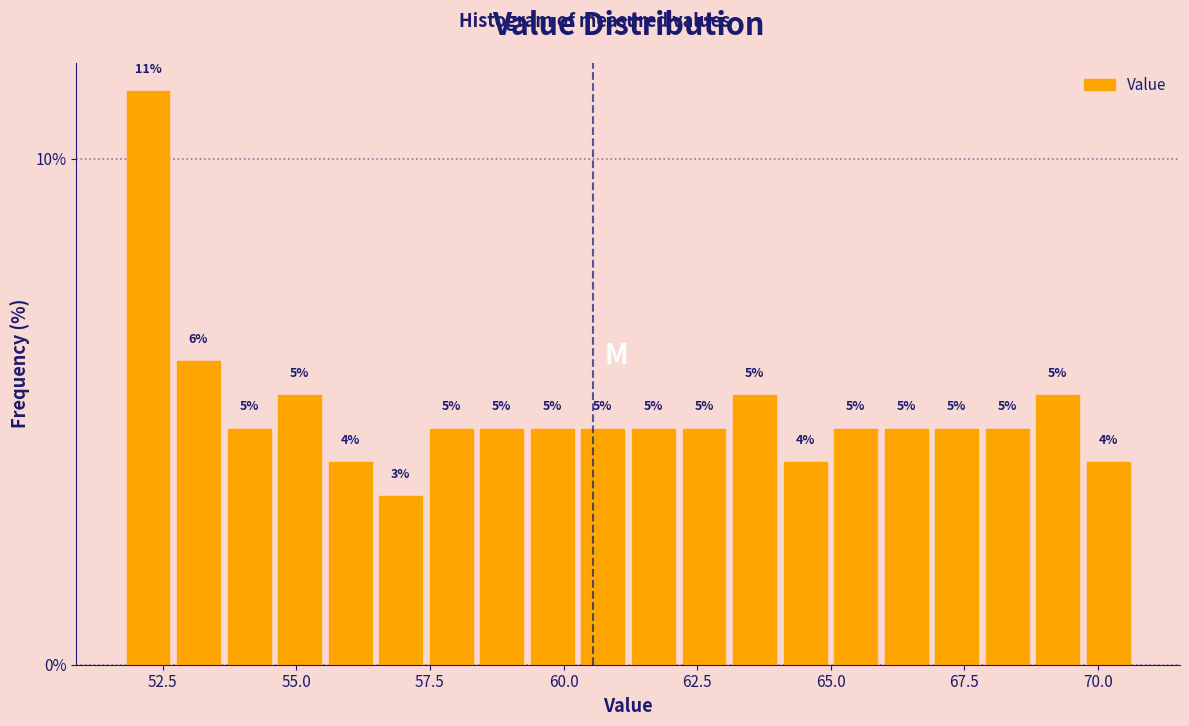

Around what value on the x-axis is the tallest bar? Give the approximate position of its centre, as read against the axis.

52.0